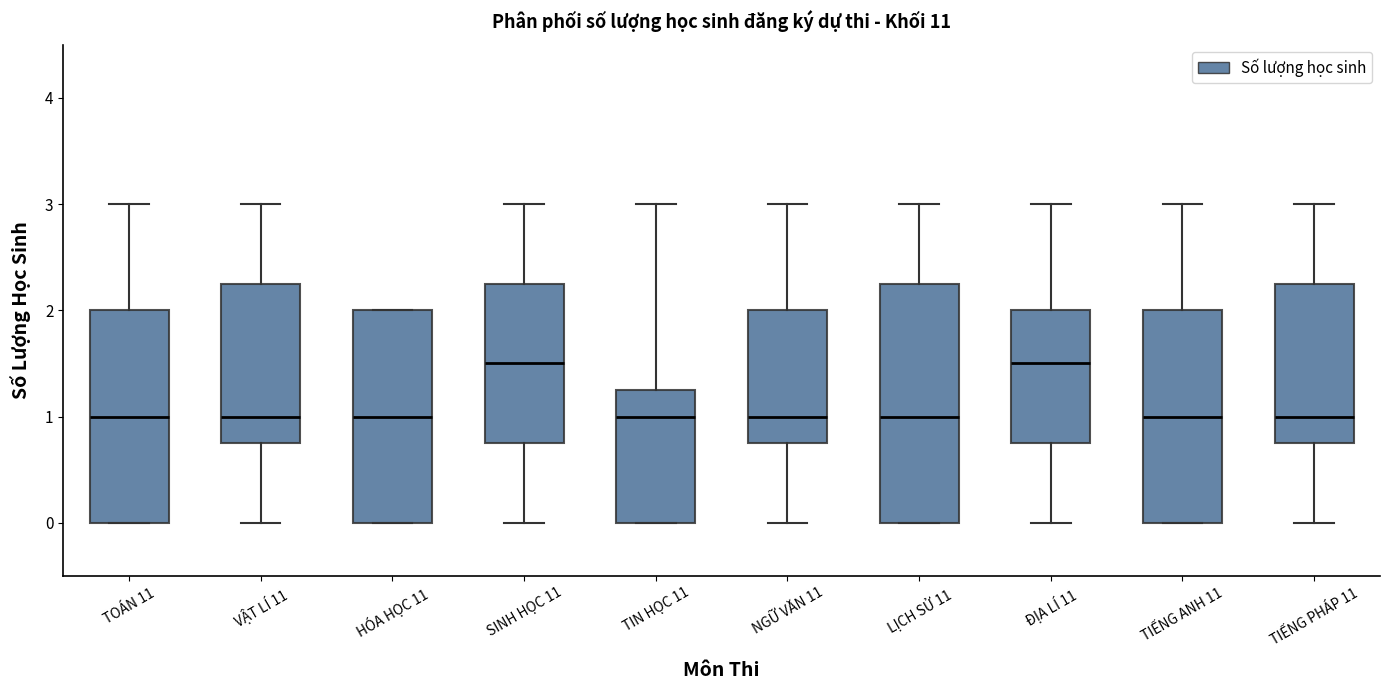

Reading left to right, read every box against the y-axis: the position of its median line, the range the box covers, and the ends of its whiskers. The values are not printed on the chart, so give them approximately, as read against the axis.

TOÁN 11: median 1.0, box 0.0 to 2.0, whiskers 0.0 to 3.0
VẬT LÍ 11: median 1.0, box 0.8 to 2.3, whiskers 0.0 to 3.0
HÓA HỌC 11: median 1.0, box 0.0 to 2.0, whiskers 0.0 to 2.0
SINH HỌC 11: median 1.5, box 0.8 to 2.3, whiskers 0.0 to 3.0
TIN HỌC 11: median 1.0, box 0.0 to 1.3, whiskers 0.0 to 3.0
NGỮ VĂN 11: median 1.0, box 0.8 to 2.0, whiskers 0.0 to 3.0
LỊCH SỬ 11: median 1.0, box 0.0 to 2.3, whiskers 0.0 to 3.0
ĐỊA LÍ 11: median 1.5, box 0.8 to 2.0, whiskers 0.0 to 3.0
TIẾNG ANH 11: median 1.0, box 0.0 to 2.0, whiskers 0.0 to 3.0
TIẾNG PHÁP 11: median 1.0, box 0.8 to 2.3, whiskers 0.0 to 3.0